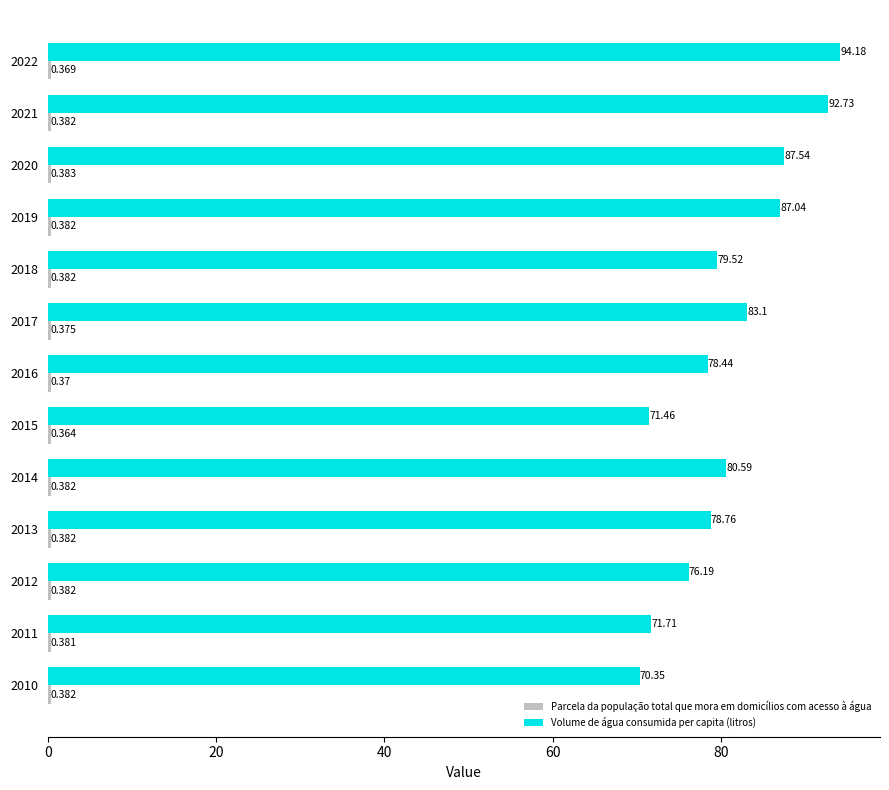

Between 2012 and 2015, which series saw the biggest shift?

Volume de água consumida per capita (litros)